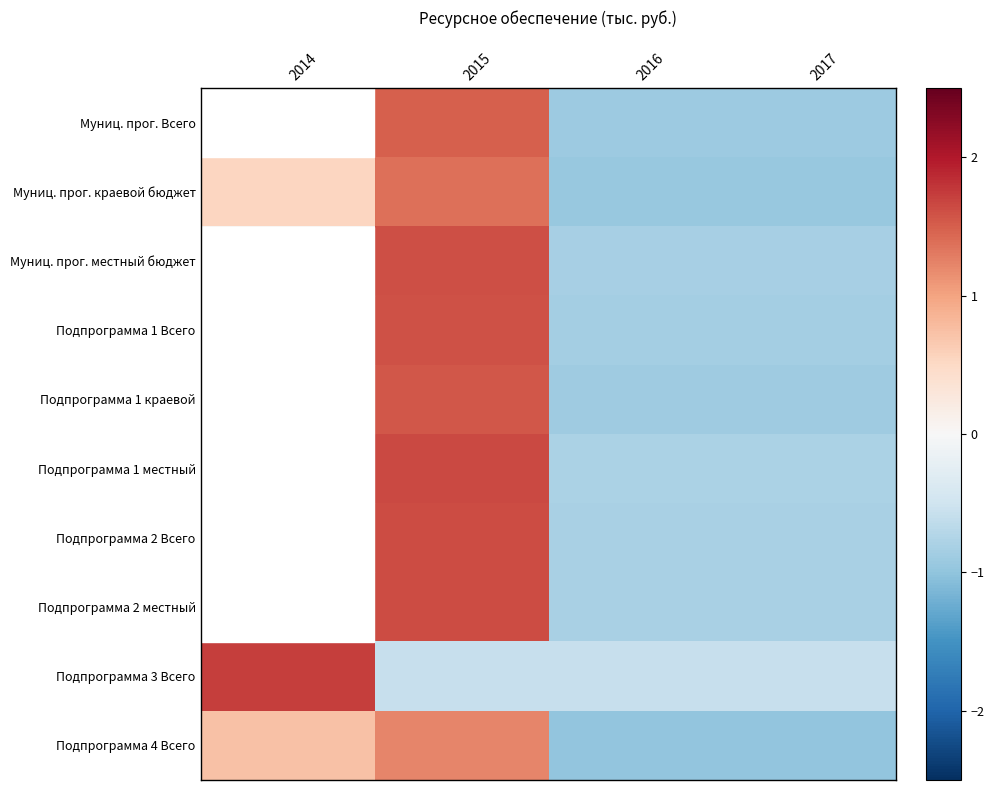

Rank the series at 2016 from lowest to highest value.

Подпрограмма 4 Всего, Муниц. прог. краевой бюджет, Муниц. прог. Всего, Подпрограмма 1 краевой, Подпрограмма 1 Всего, Муниц. прог. местный бюджет, Подпрограмма 2 Всего, Подпрограмма 2 местный, Подпрограмма 1 местный, Подпрограмма 3 Всего